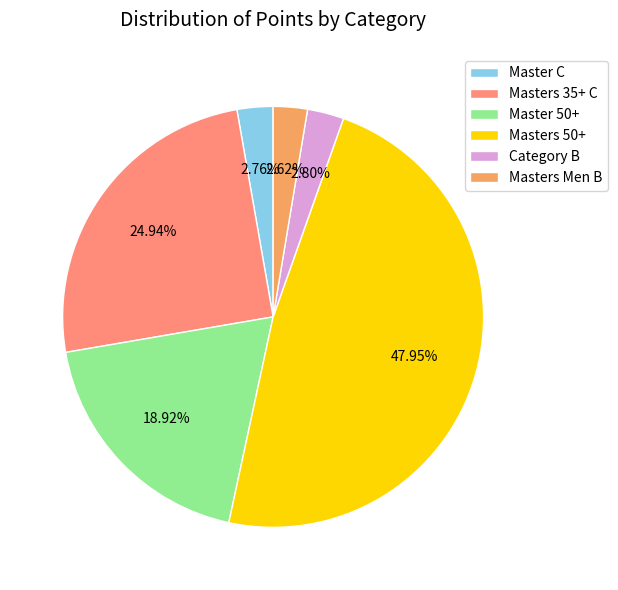

To the nearest percent, what percentage of the pie is Masters 35+ C?

25%